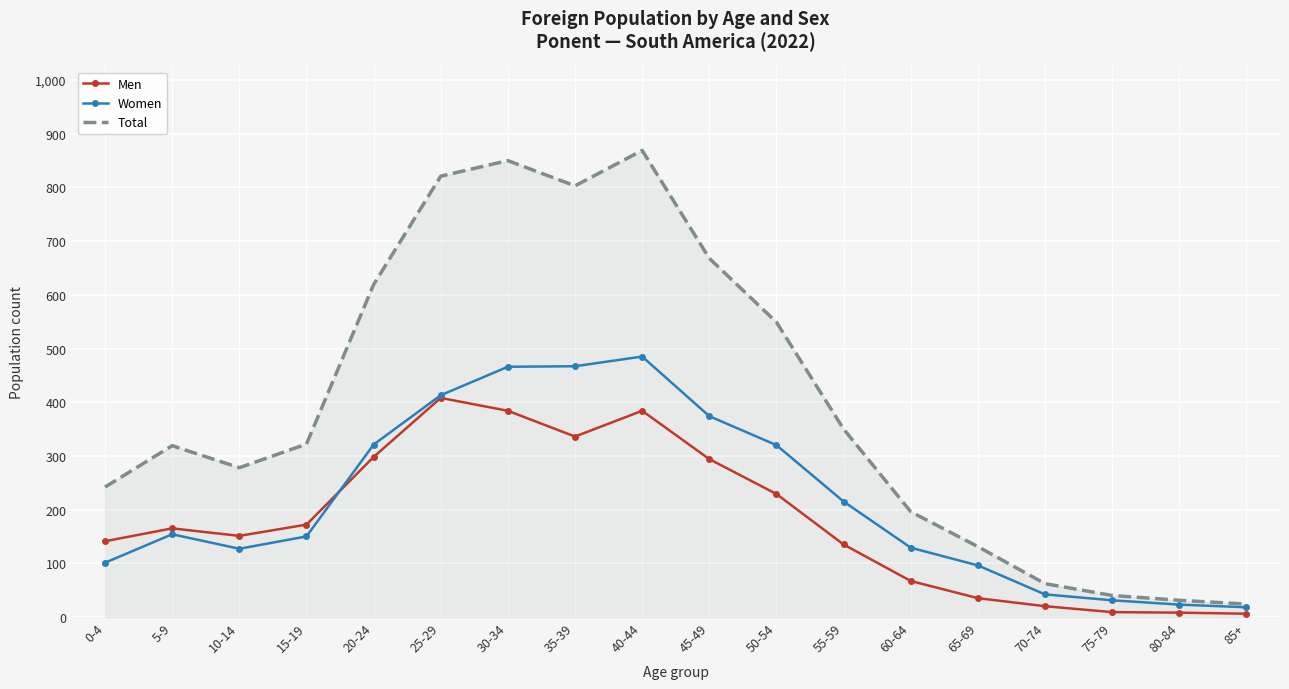

What is the minimum value for Total?

24